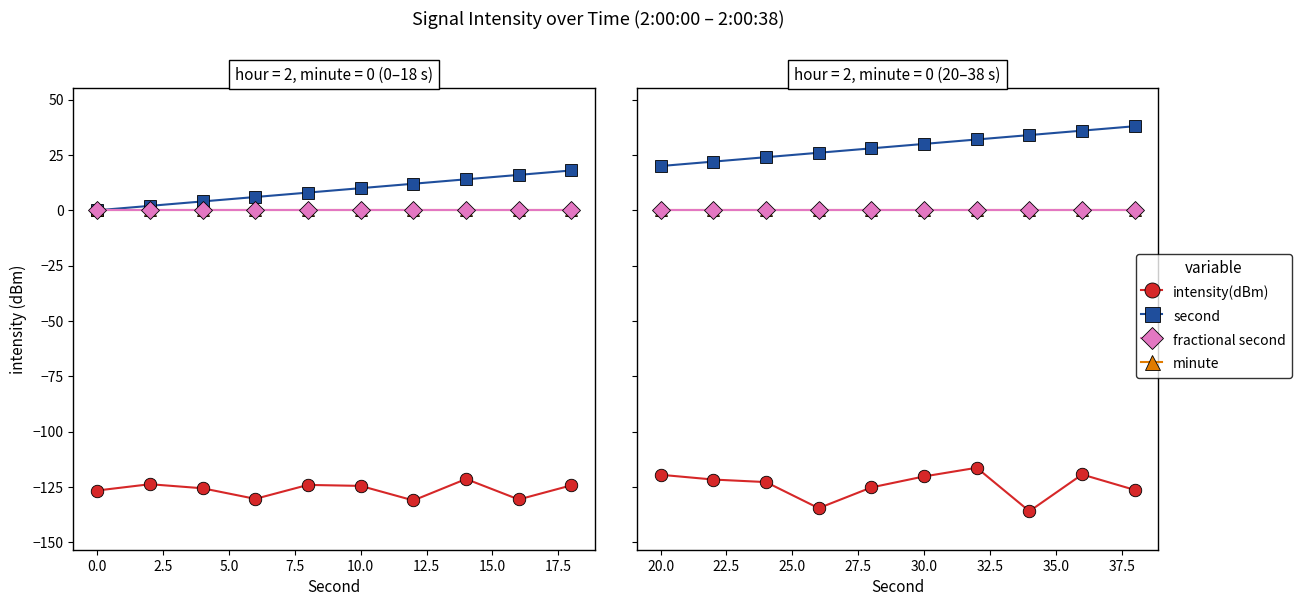

What is the value of the intensity(dBm) point at the 3rd from the left?

-122.9